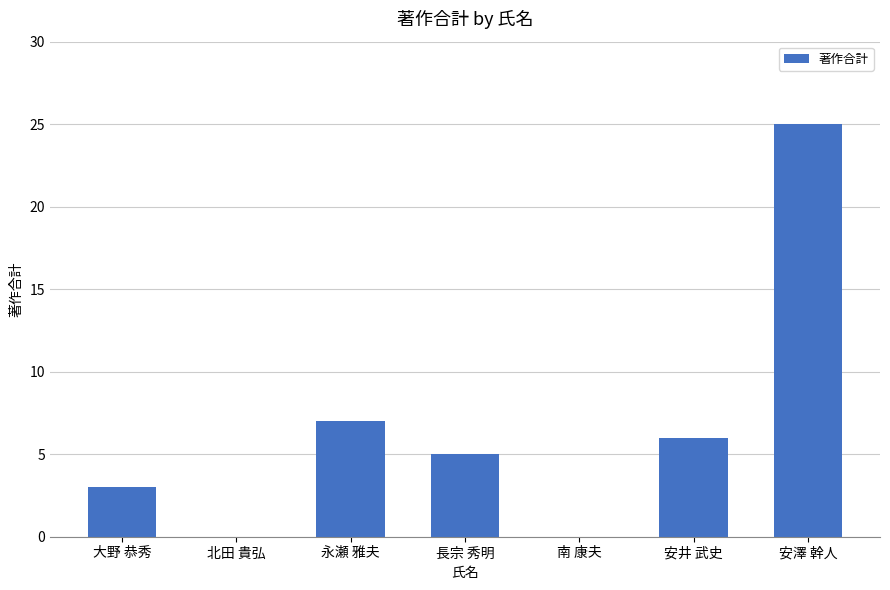

What is the greatest value displayed?

25